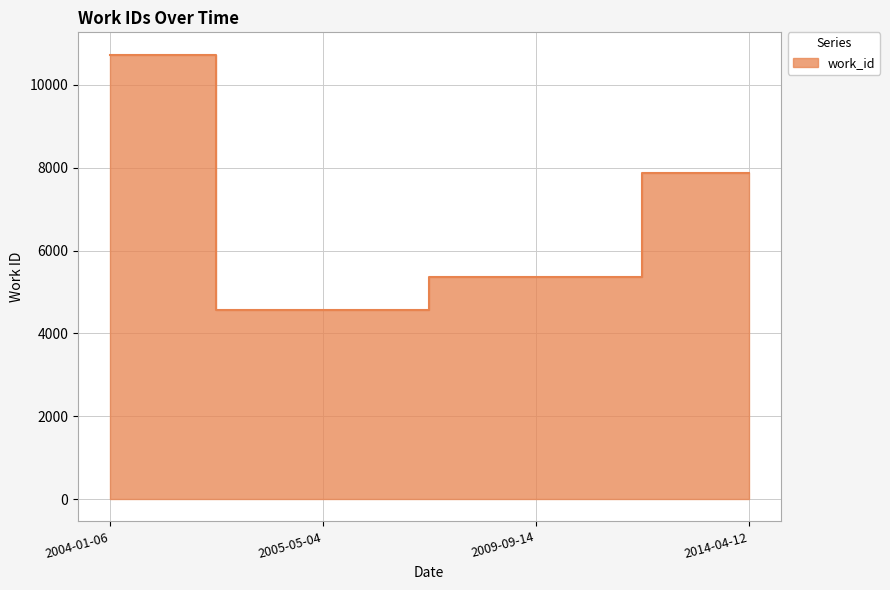

The chart shows a value of 5366 at 2009-09-14. True or false?

True